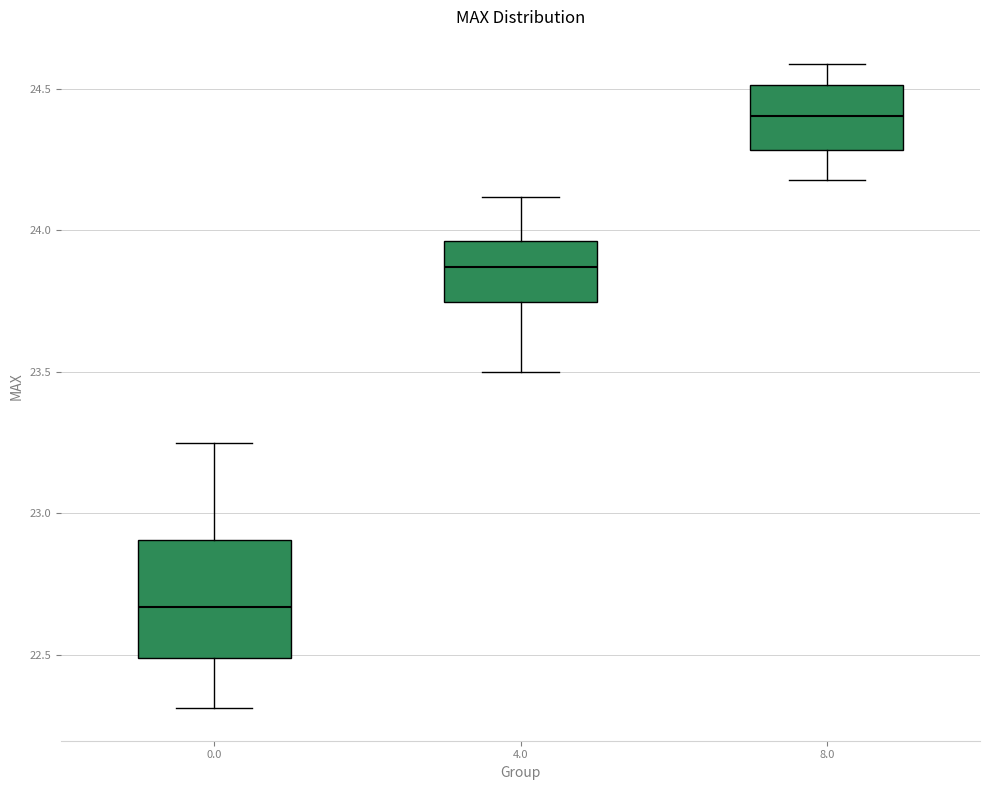

Comparing the boxes themselves (not the whiskers), which one is the tallest?

0.0